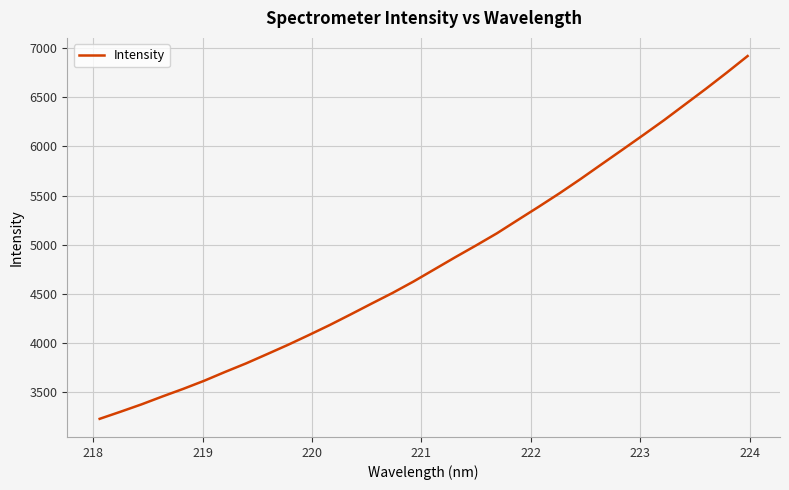

What is the greatest value displayed?

6919.6